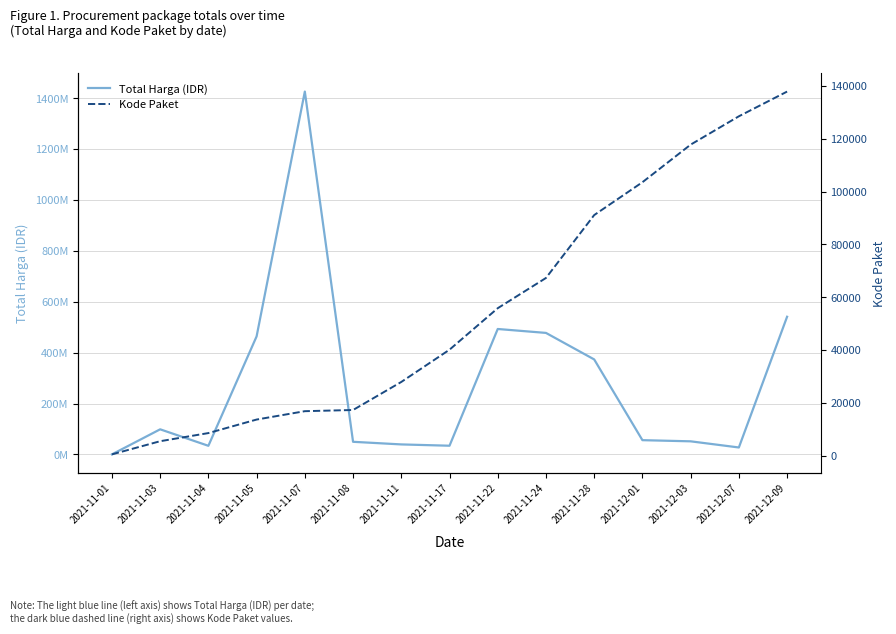

At how many categories does at least one series exceed 494163082?

2